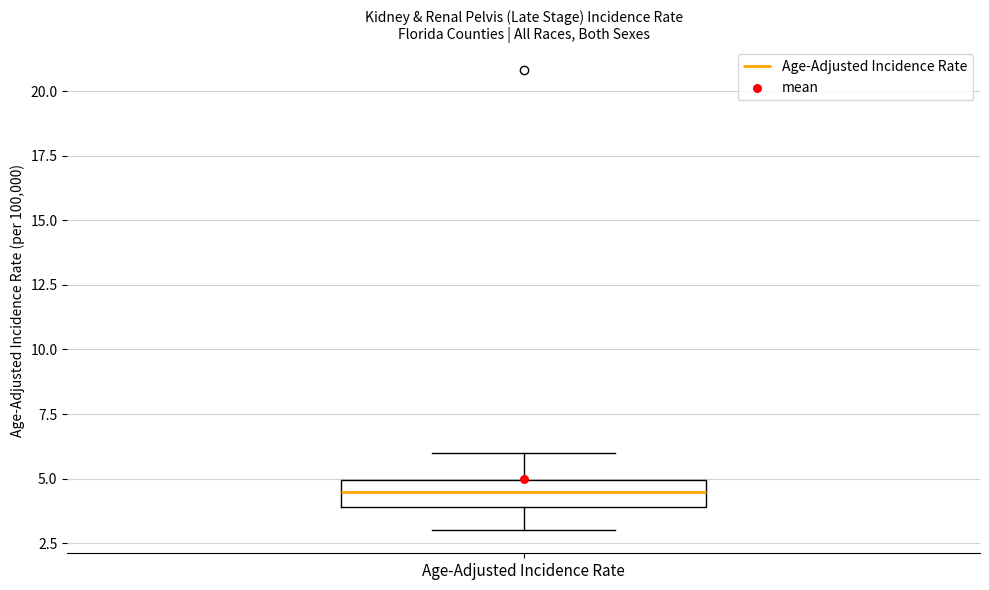

Where is the upper edge of the box for Age-Adjusted Incidence Rate on the y-axis? The values are not printed on the chart, so give them approximately, as read against the axis.

5.0